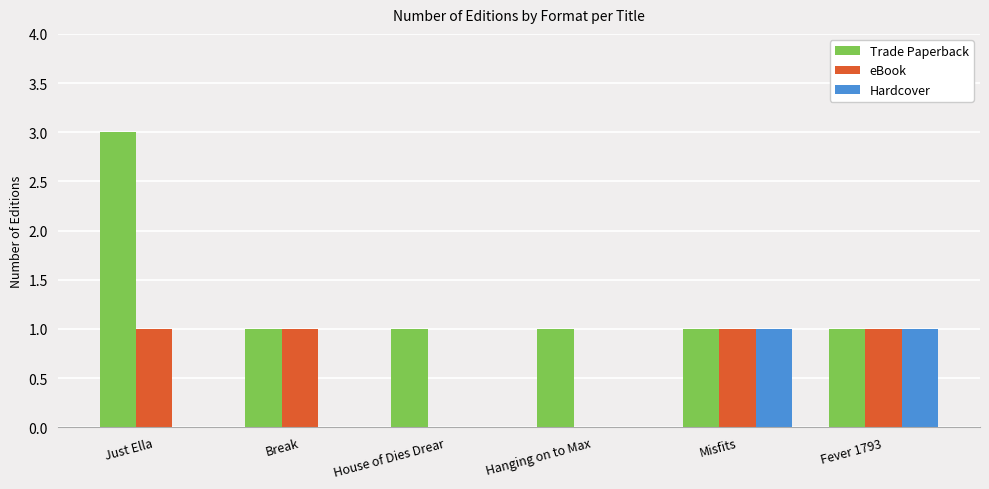

What is the approximate value of eBook at Just Ella?

1